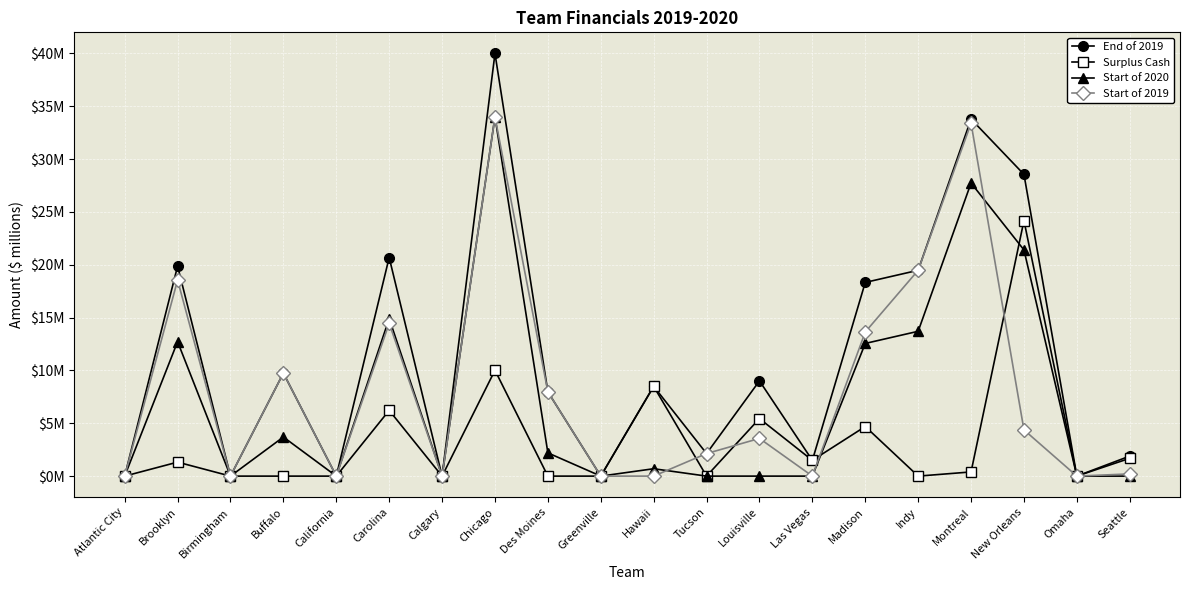

The value of Surplus Cash at Buffalo is 9.9. True or false?

False